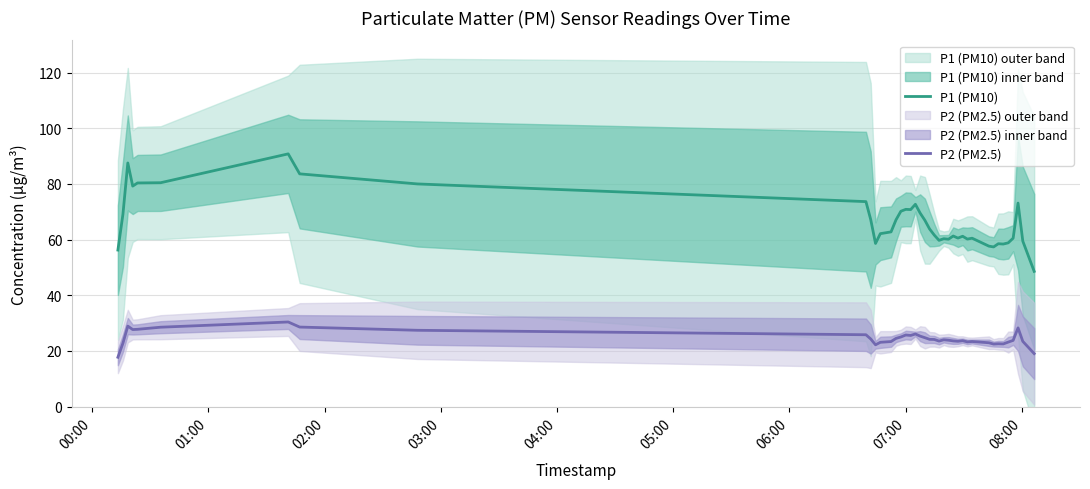

What is the maximum value for P1 (PM10)?

90.8